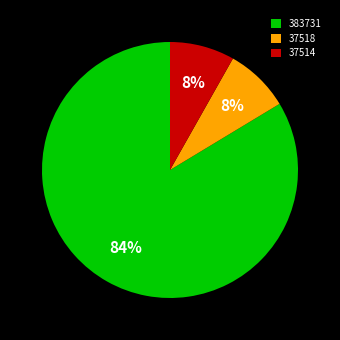

To the nearest percent, what is the combined percentage of 37518 and 37514?

16%